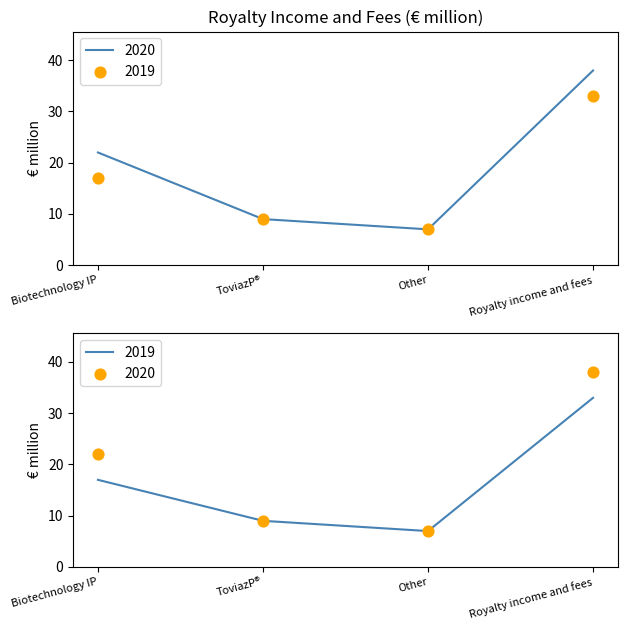

At which category is the sum across all series the highest?

Royalty income and fees